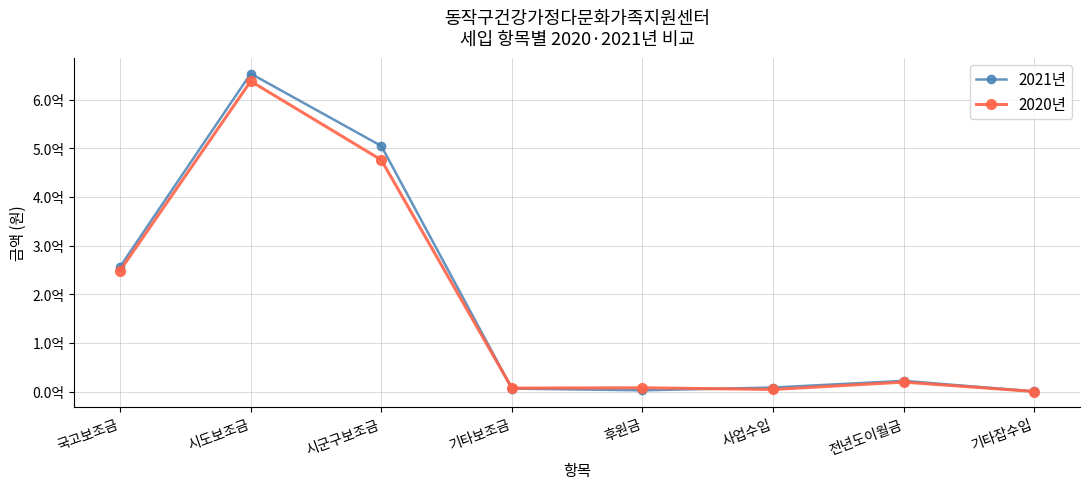

What is the label of the 8th point from the left?

기타잡수입